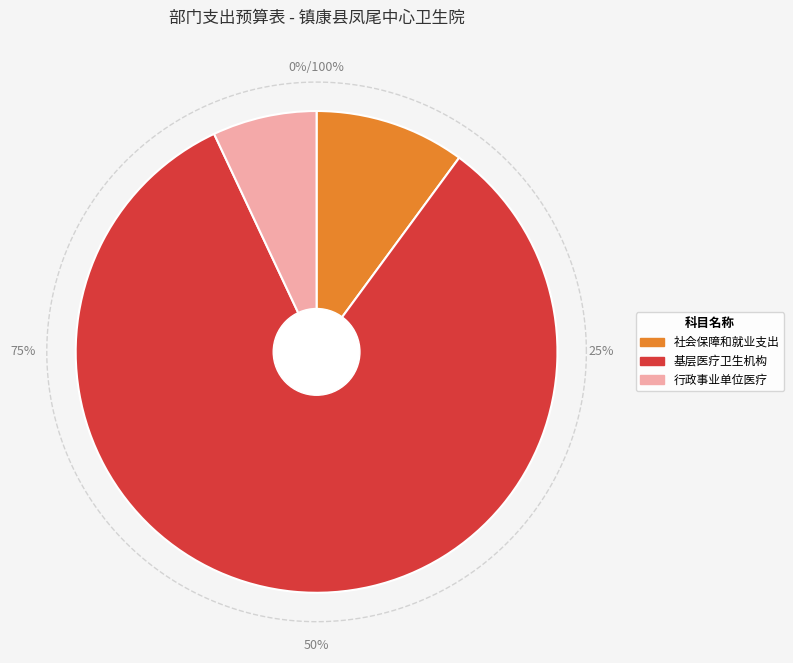

Is 行政事业单位医疗 the majority of the pie?

No